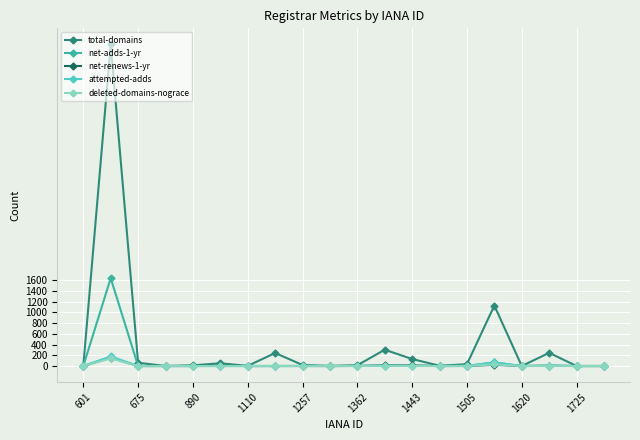

Which series has the largest range (max minus min)?

total-domains